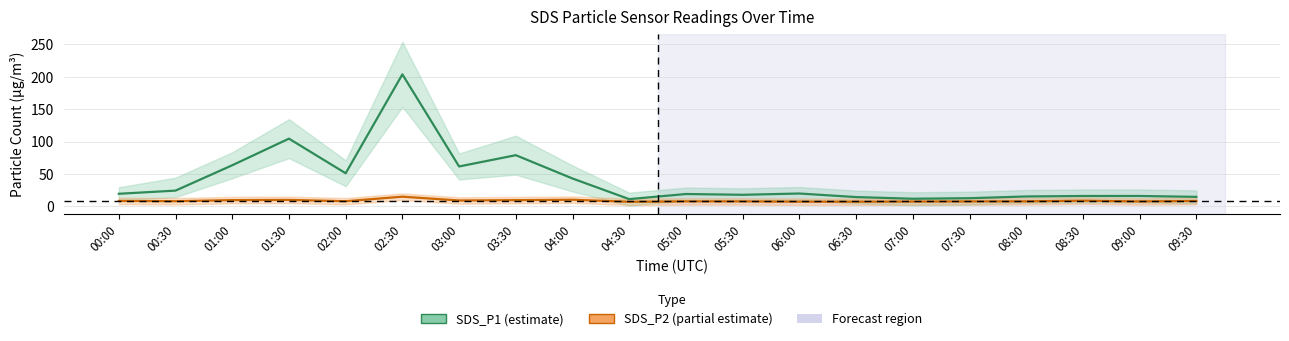

True or false: SDS_P2 has a value of 4.4 at 00:30.

False